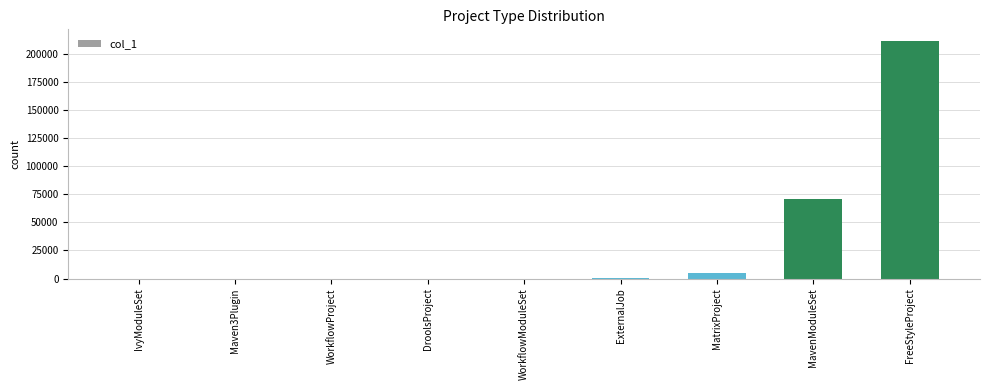

What is the difference between the values at WorkflowModuleSet and FreeStyleProject?

211188